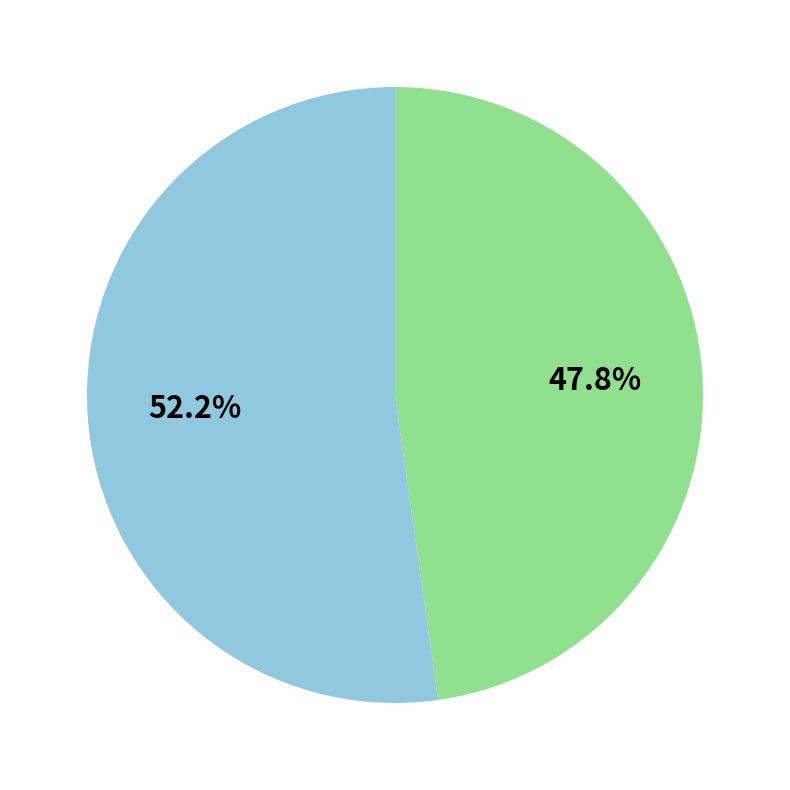

Does any single category account for the majority?

Yes